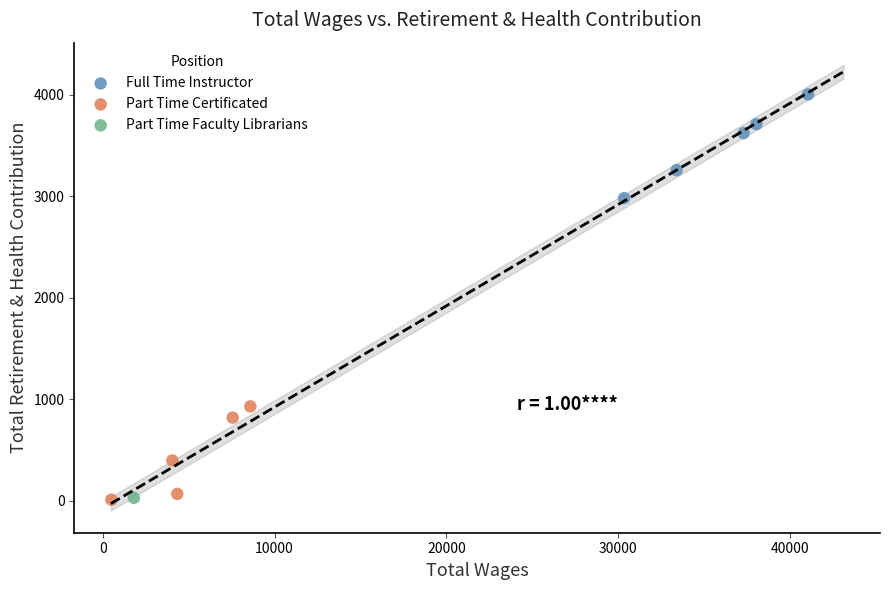

What are all the series names shown in the legend?

Full Time Instructor, Part Time Certificated, Part Time Faculty Librarians